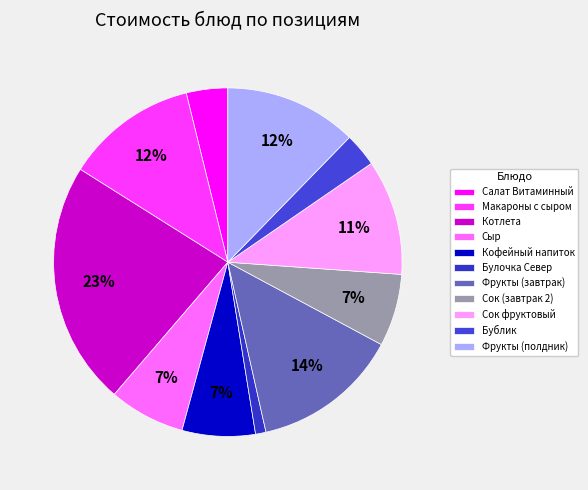

Count the number of slices in the pie.

11